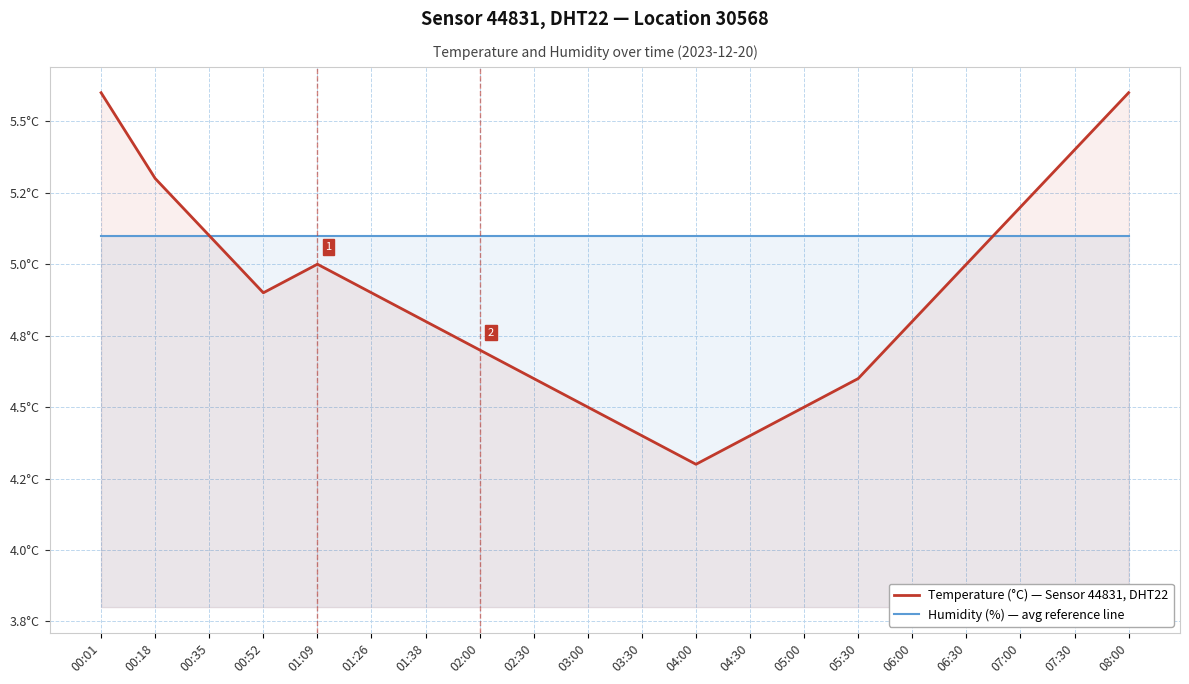

Count the number of data series in this chart.

2